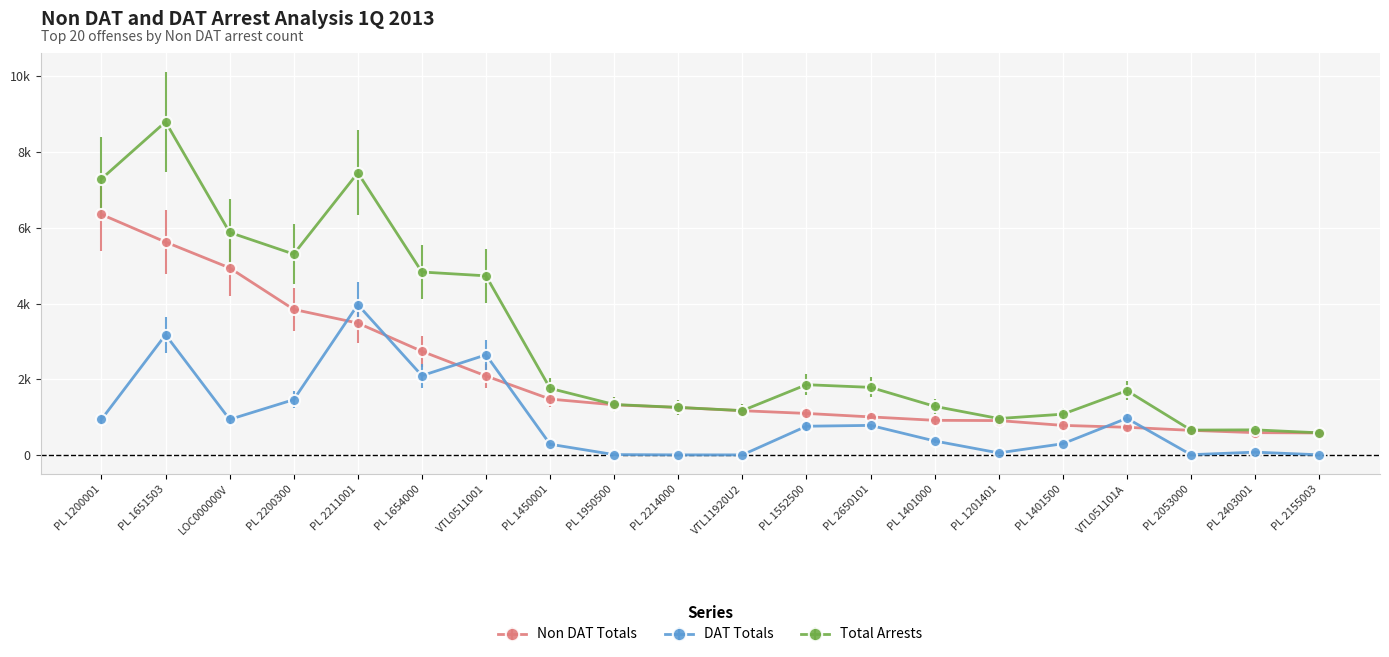

The DAT Totals series shows 282 at VTL051101A. True or false?

False